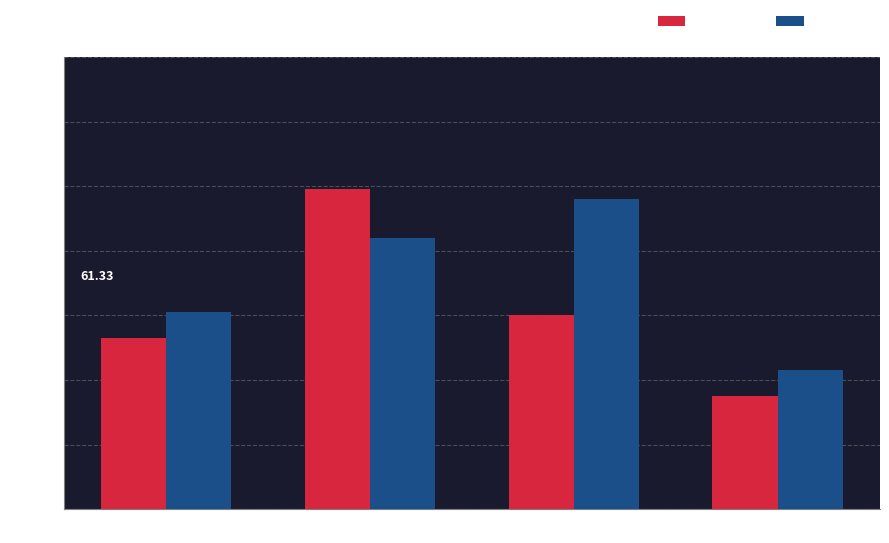

What are all the series names shown in the legend?

Q1 2018, Q1 2019